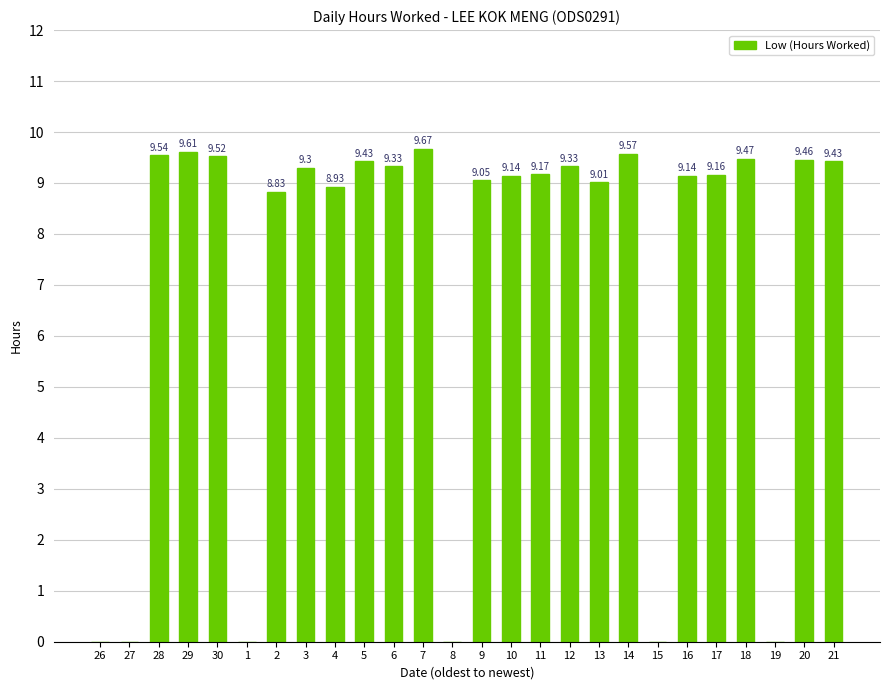

What is the sum of all values?

186.1